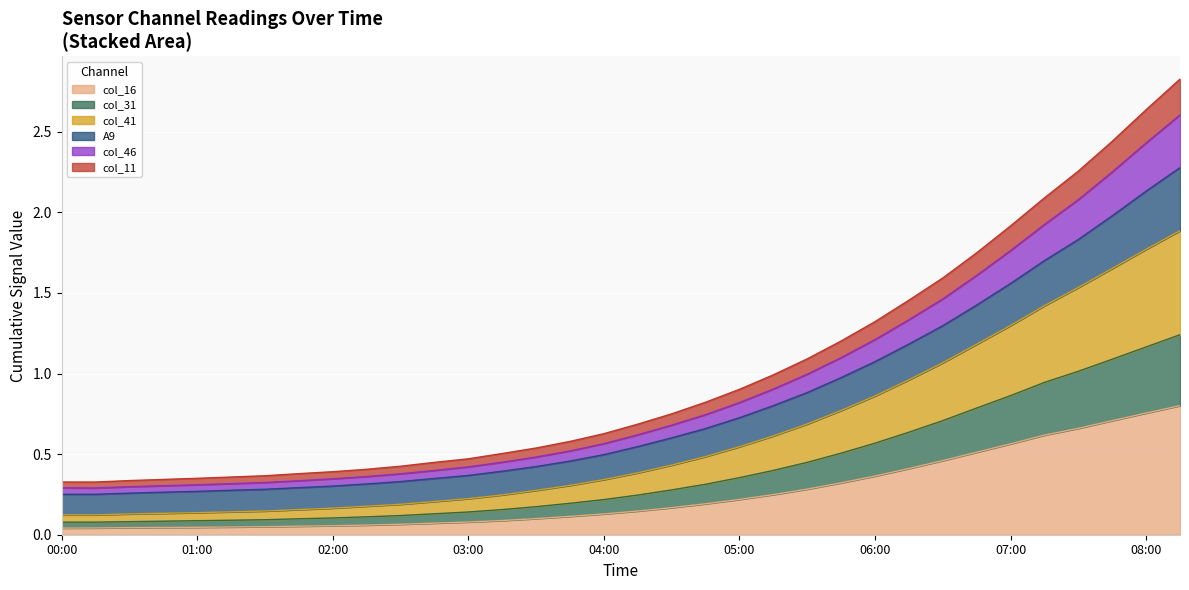

Does the chart display data point markers on the line(s)?

No